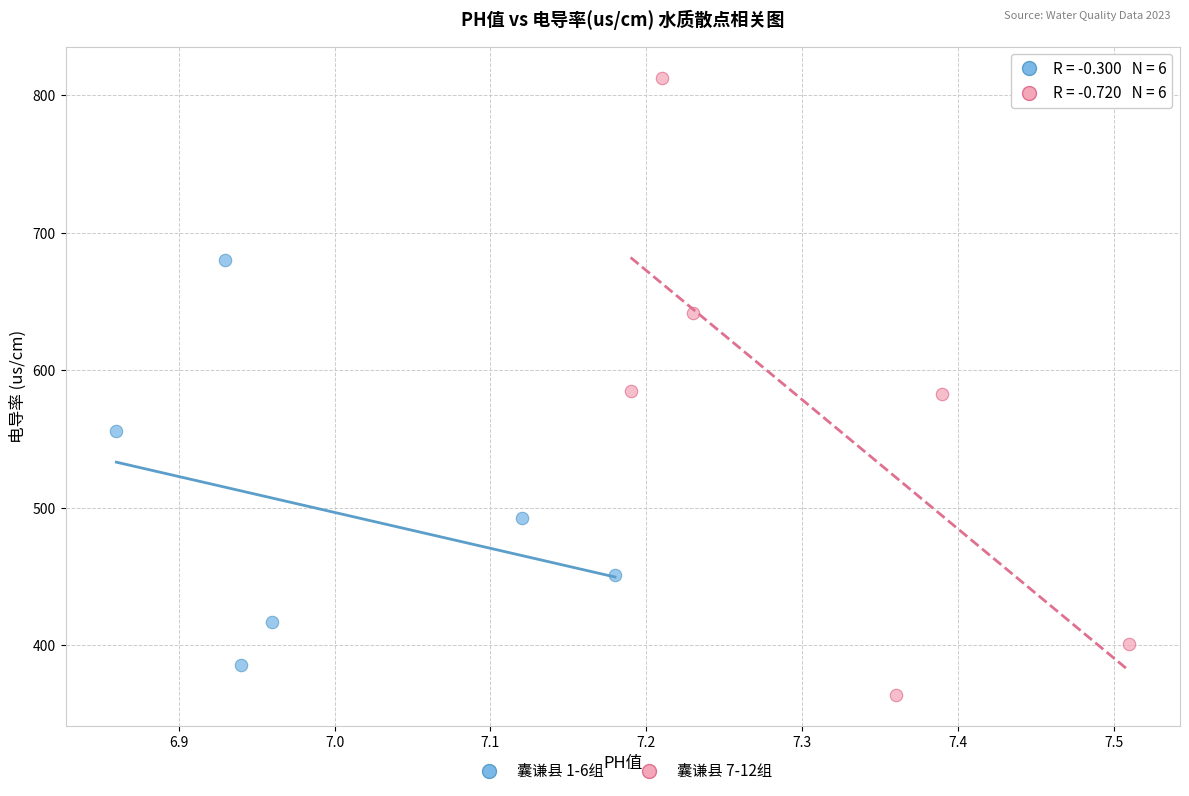

Which series contains the highest Y value?

囊谦县 7-12组